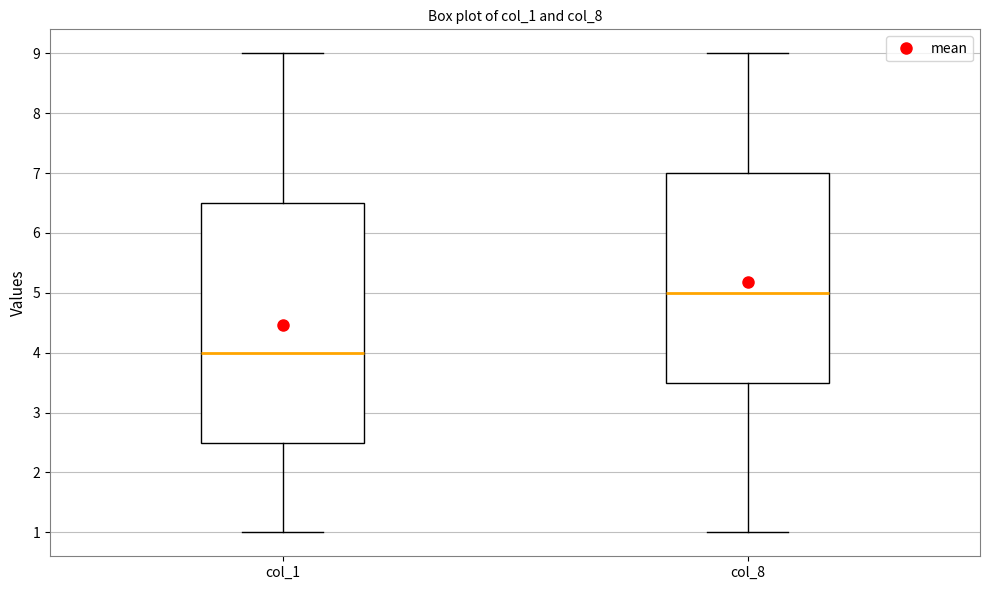

Which box is the tallest, from its lower edge to its upper edge?

col_1